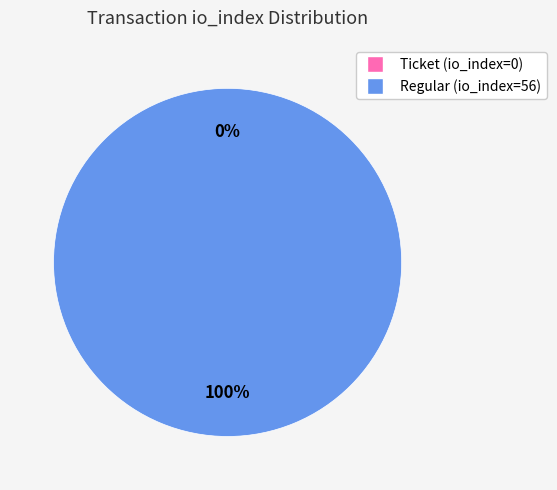

Which category has the smallest portion of the pie?

Ticket (io_index=0)